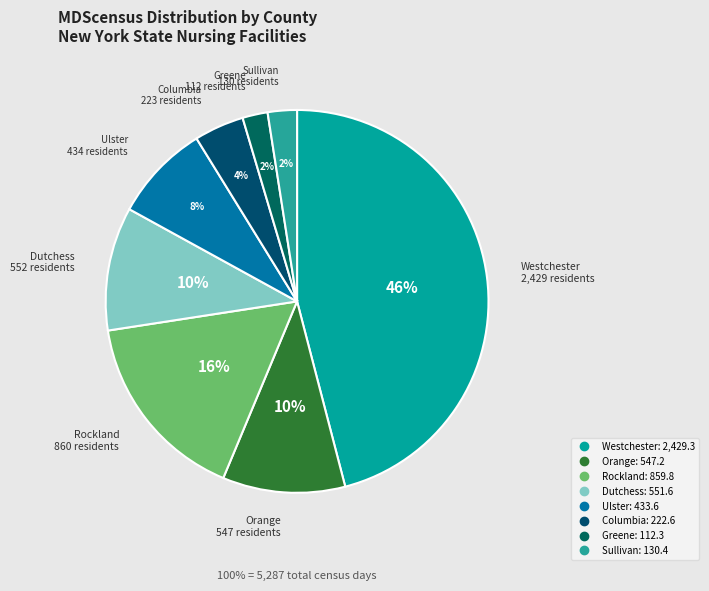

Is it true that Columbia is 4% of the pie?

True